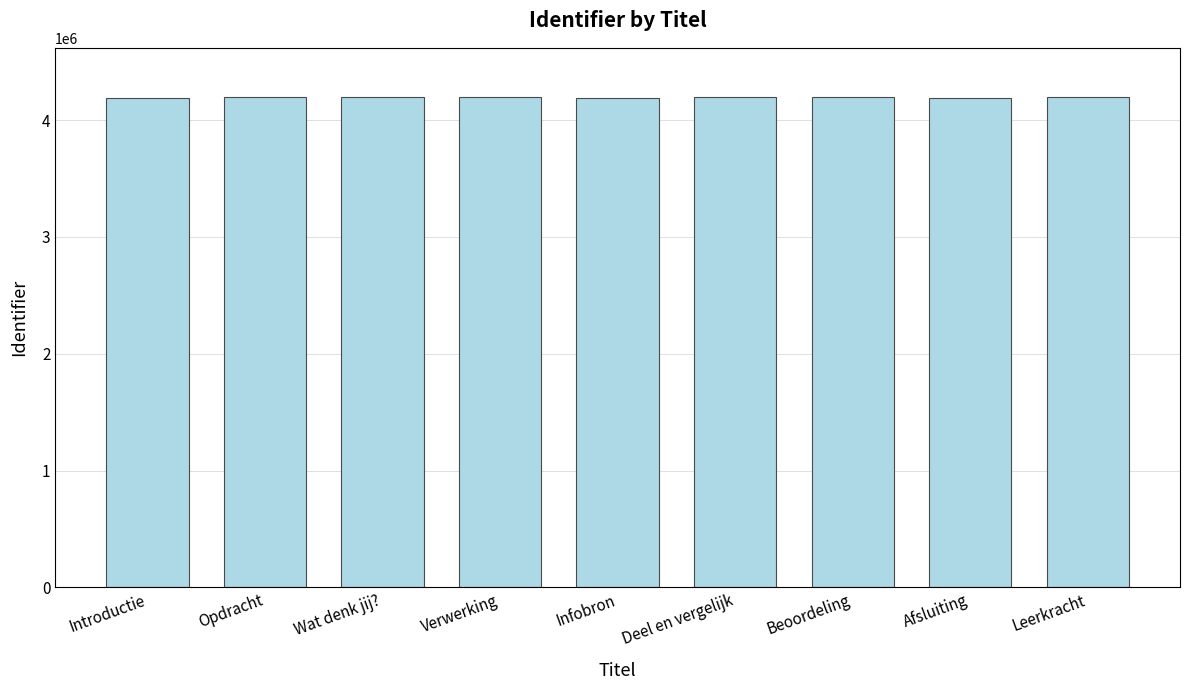

What is the greatest value displayed?

4198016